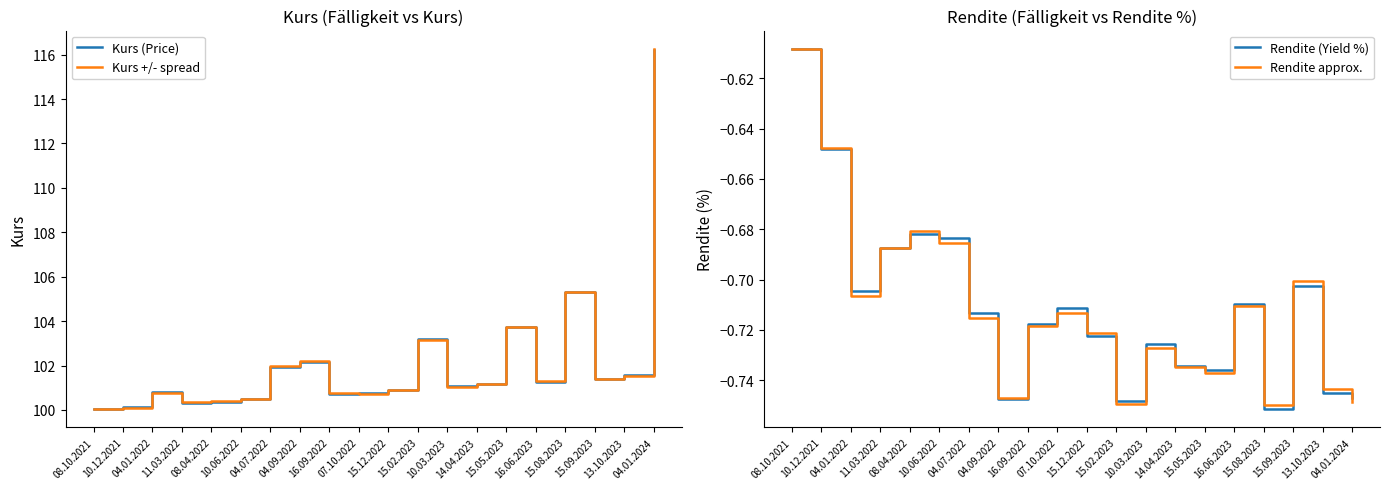

What are all the series names shown in the legend?

Kurs (Price), Kurs +/- spread, Rendite (Yield %), Rendite approx.